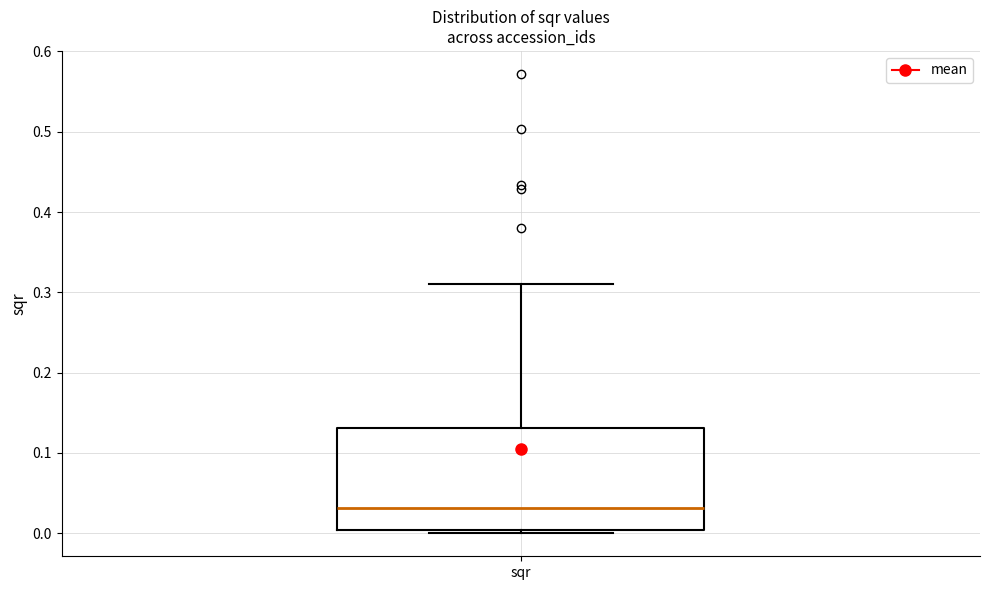

Read this box plot against the y-axis: the position of the median line, the range covered by the box, and the ends of both whiskers. The values are not printed on the chart, so give them approximately, as read against the axis.

median 0.03, box 0.00 to 0.13, whiskers 0.00 (just below the box's lower edge) to 0.31